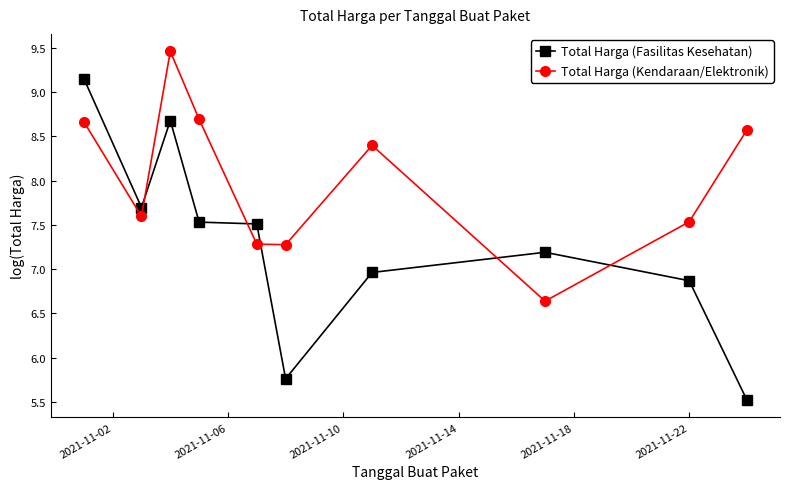

What is the average value of the Total Harga (Fasilitas Kesehatan) series?

7.3